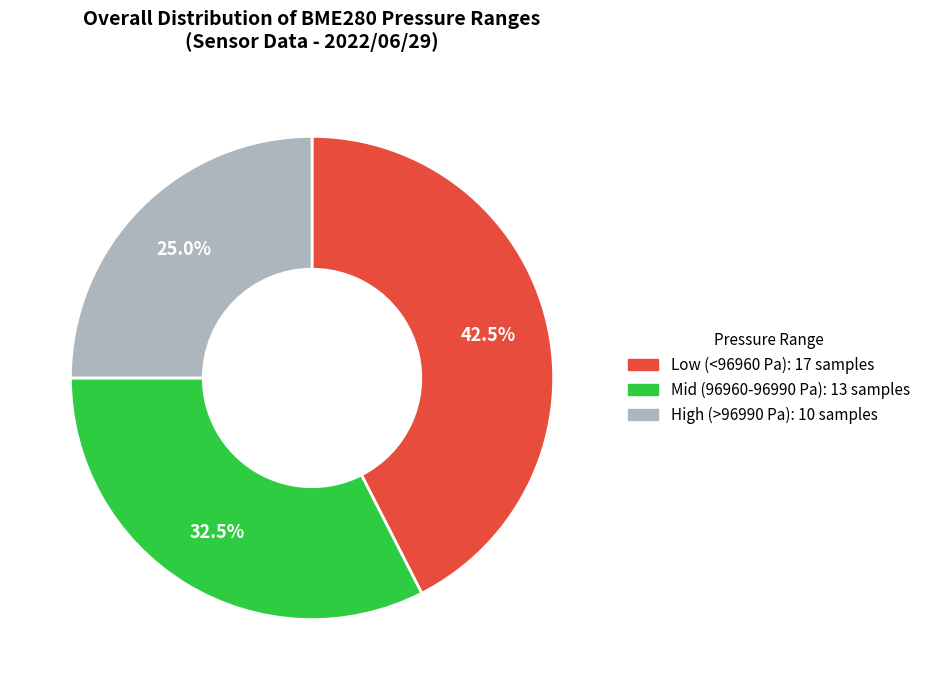

Does any single category account for the majority?

No